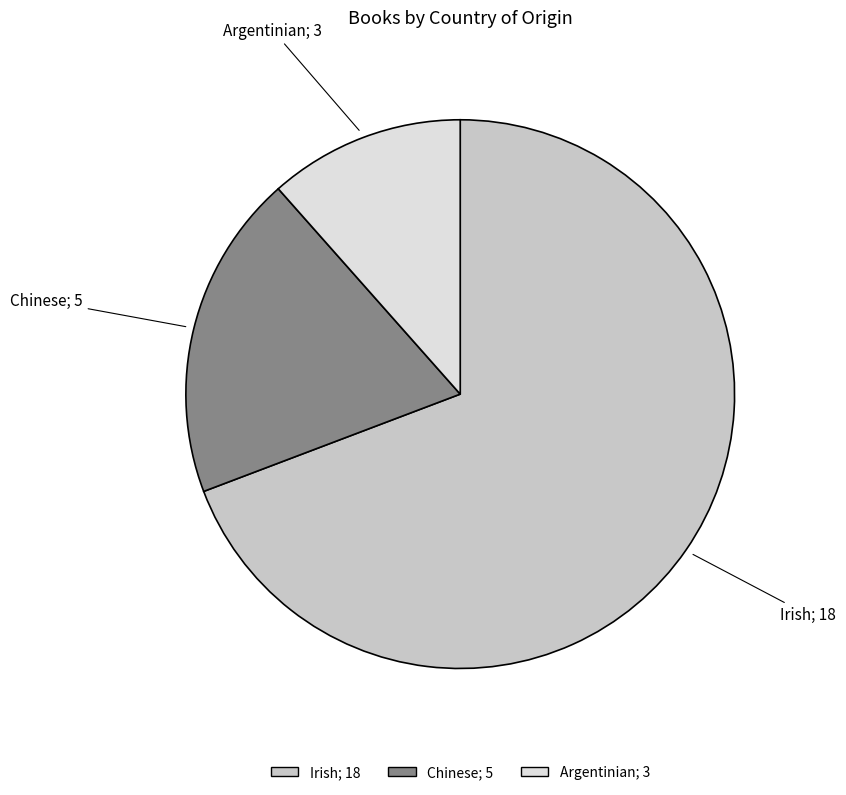

The Chinese slice represents 19% of the pie. True or false?

True